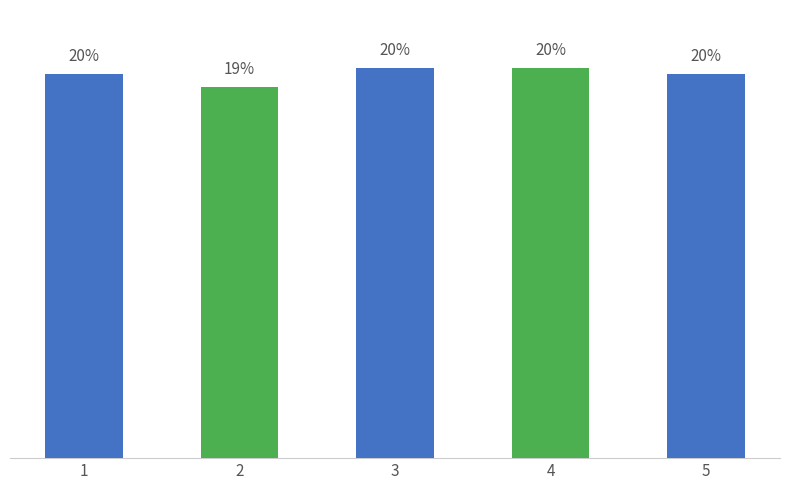

Reading left to right, transcribe all the data shown in this chart.

1=145963432	2=141016726	3=148254443	4=148254517	5=145964378